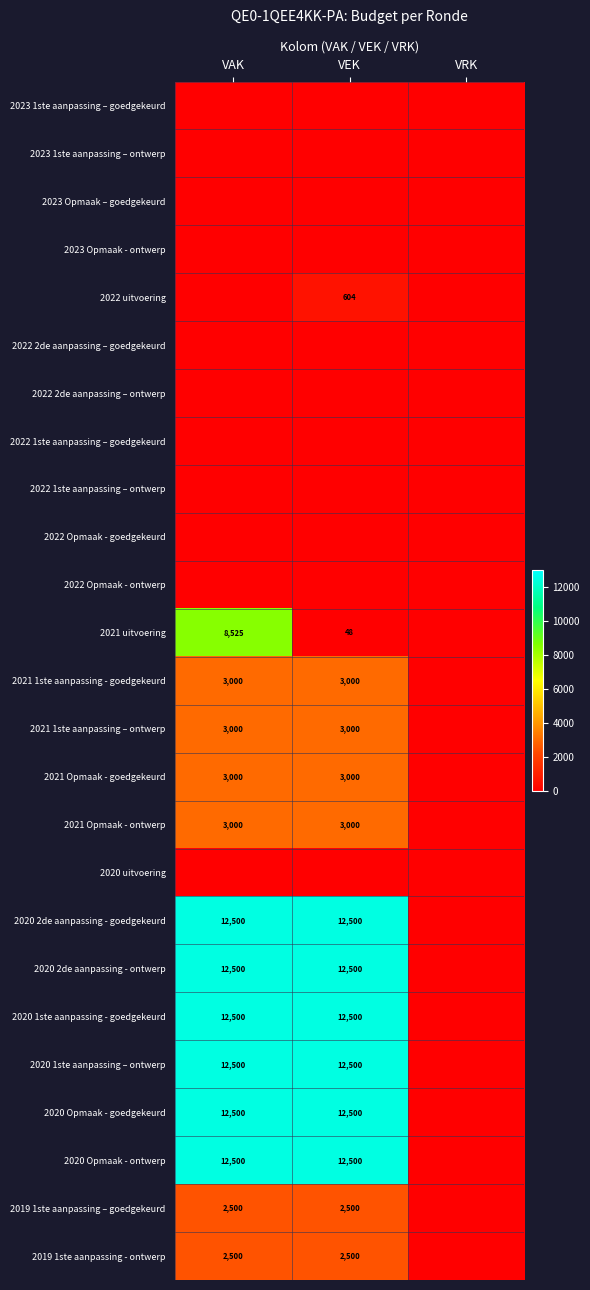

Is the value of 2019 1ste aanpassing - ontwerp at VAK greater than the value of 2021 uitvoering at VAK?

No